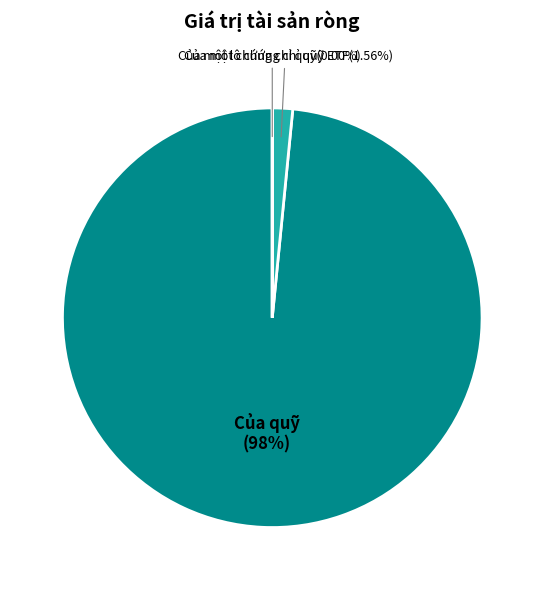

What is the largest slice in the pie chart?

Của quỹ